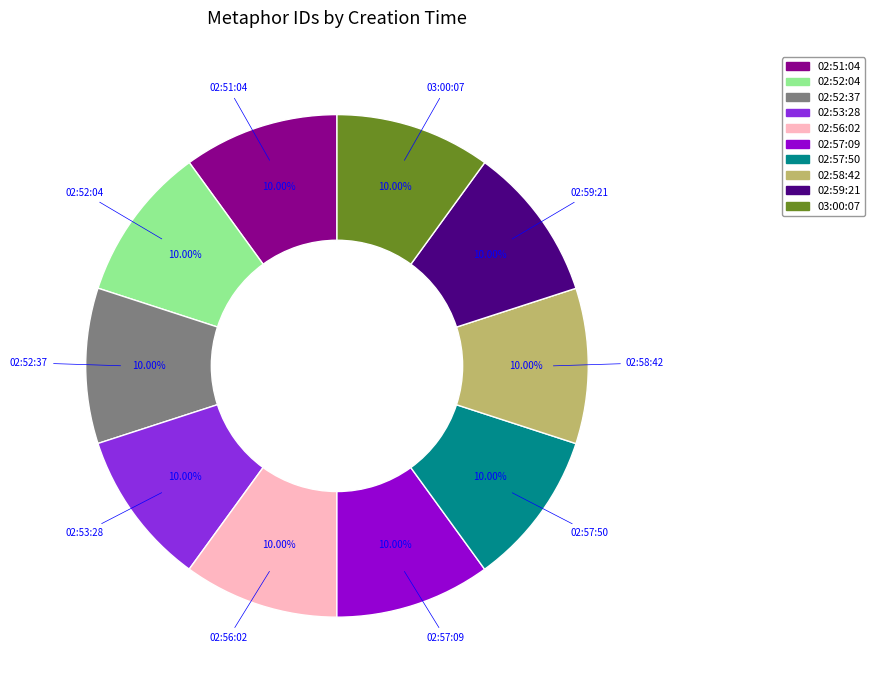

To the nearest percent, what portion does 03:00:07 represent?

10%